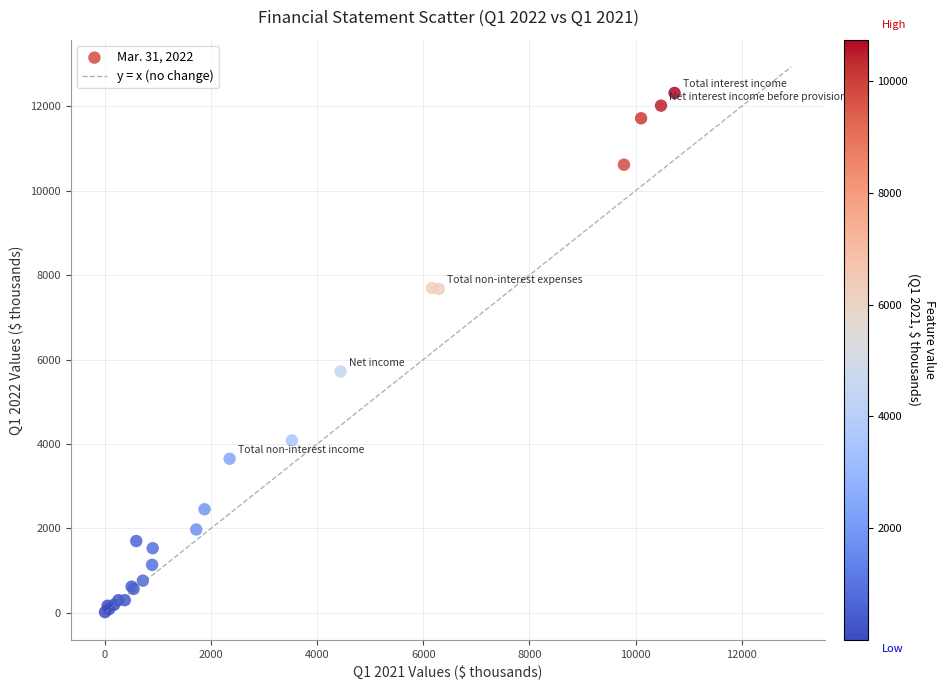

What Y value in the scatter plot is closest to 6166?

5718